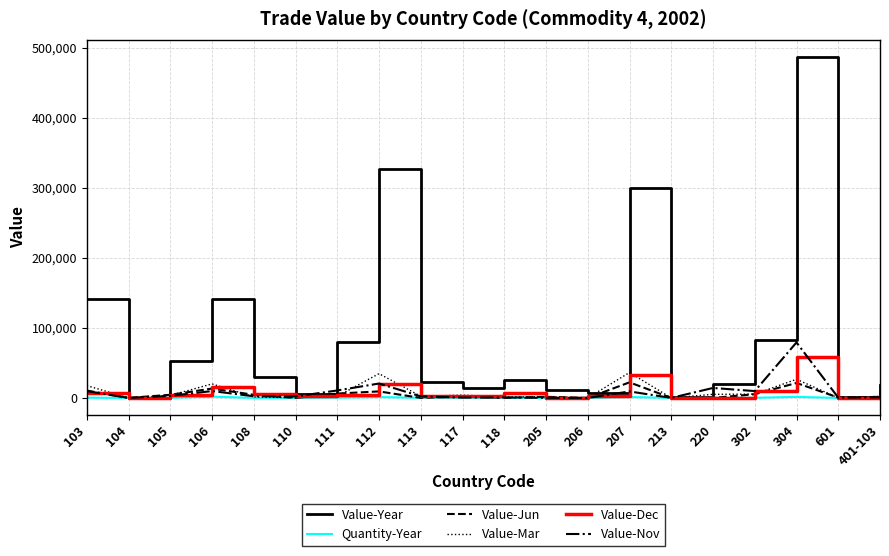

How many lines are shown in the chart?

6